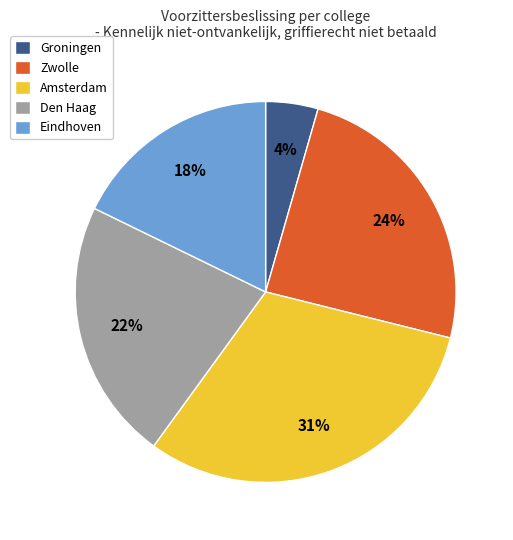

Do Den Haag and Zwolle together represent more than half of the pie?

No